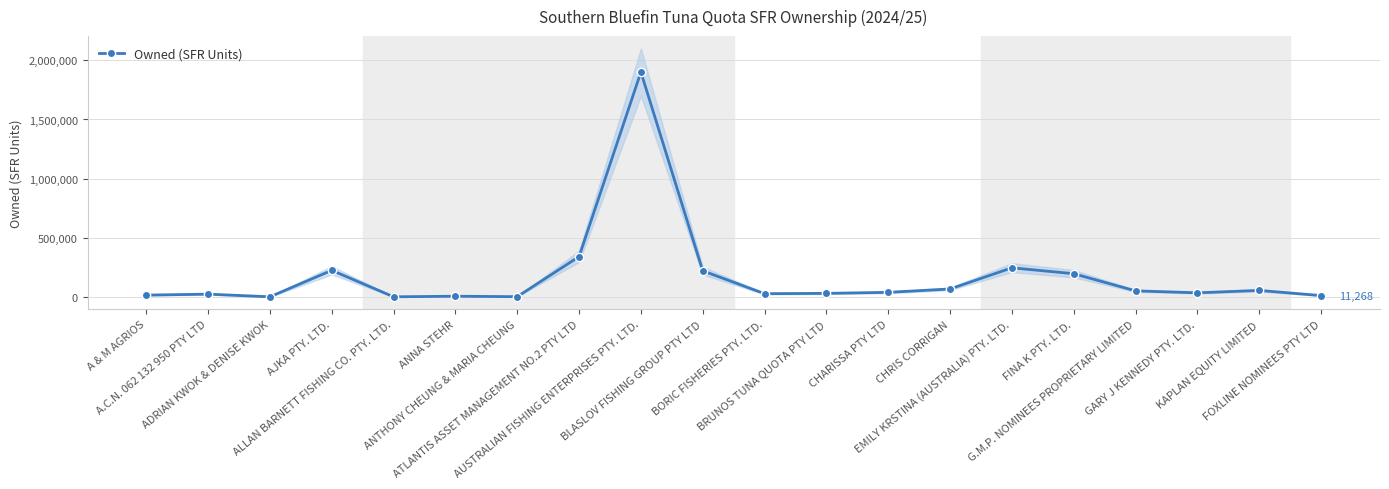

What is the change in value from A & M AGRIOS to CHARISSA PTY LTD?

+23466